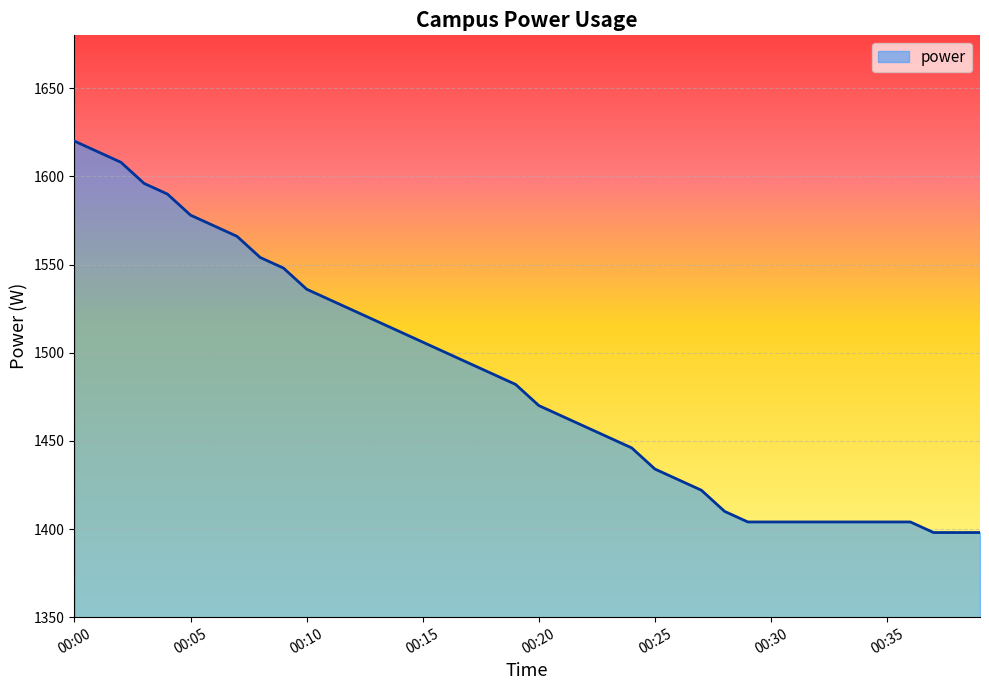

How many values are below 1482?

20